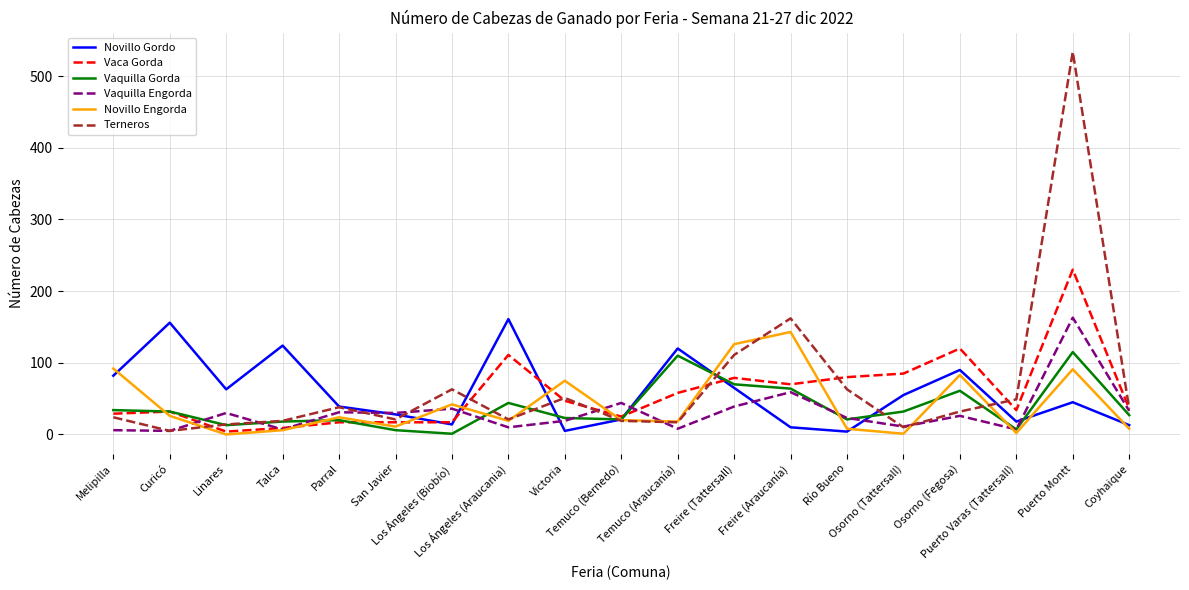

Which category has the lowest value in the Vaca Gorda series?

Linares